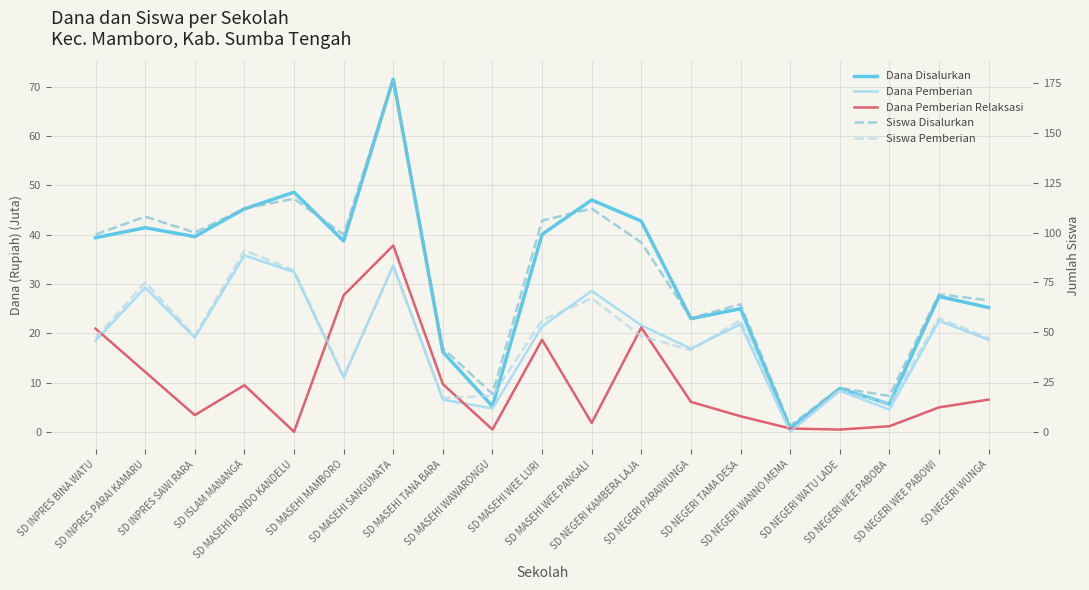

Which series has the widest spread of values?

Siswa Disalurkan